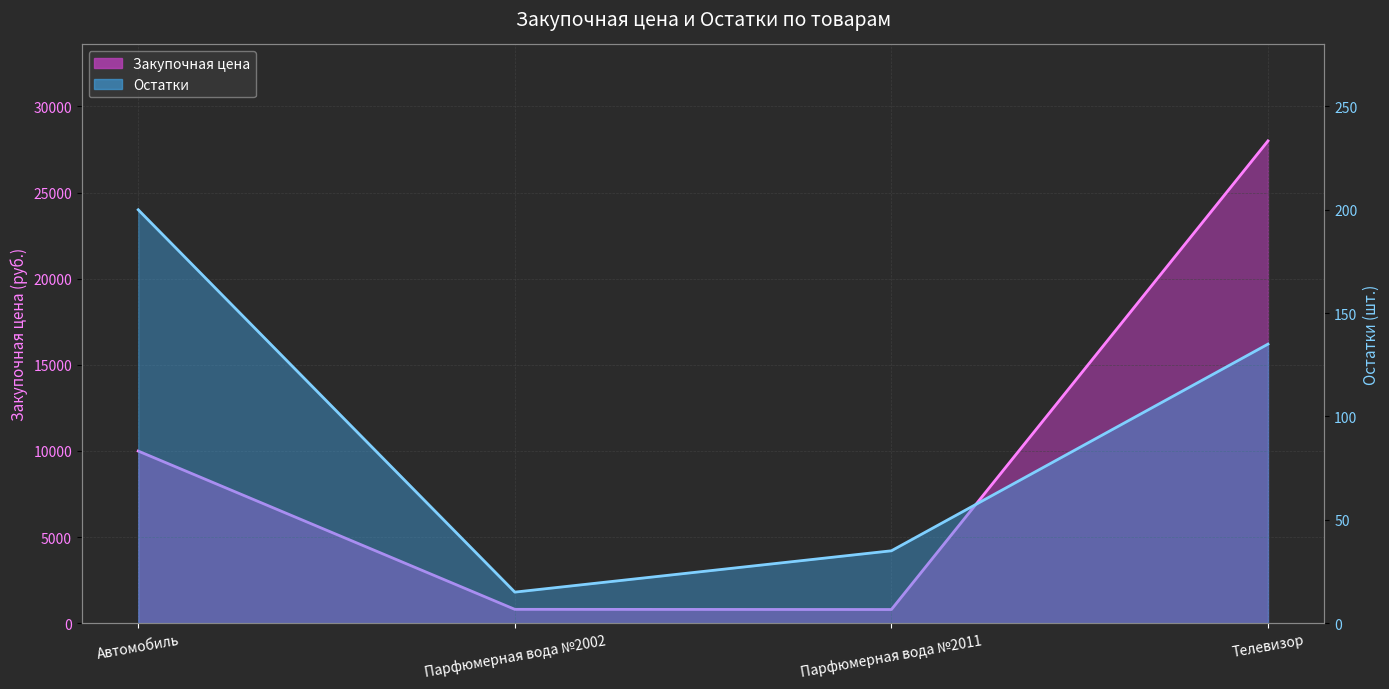

Reading right to left, extract all data points from this chart.

Закупочная цена: Телевизор=28000	Парфюмерная вода №2011=790	Парфюмерная вода №2002=800	Автомобиль=9990
Остатки: Телевизор=135	Парфюмерная вода №2011=35	Парфюмерная вода №2002=15	Автомобиль=200